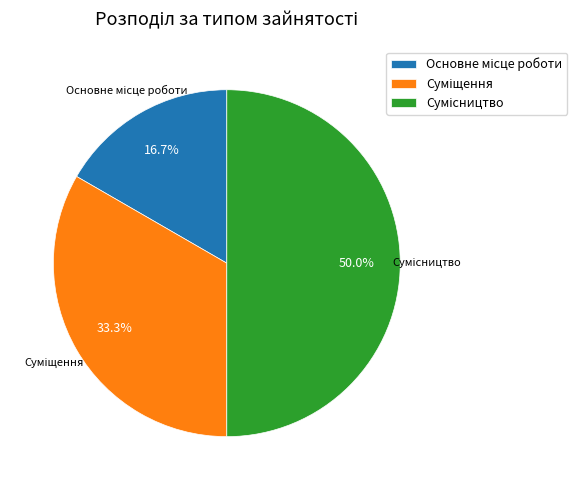

To the nearest percent, what is the average slice percentage?

33%